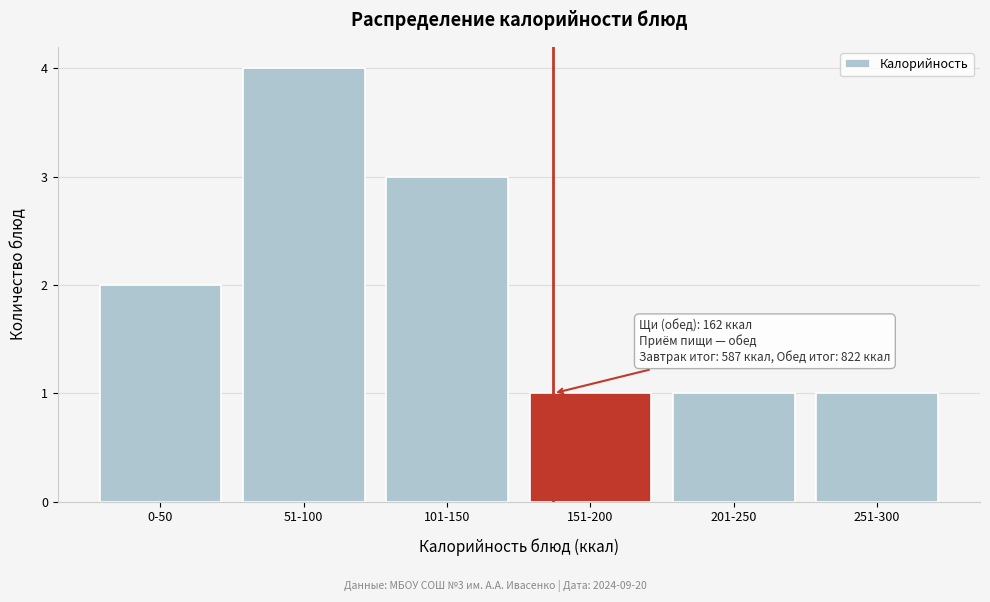

Reading left to right, transcribe all the data shown in this chart.

2	4	3	1	1	1